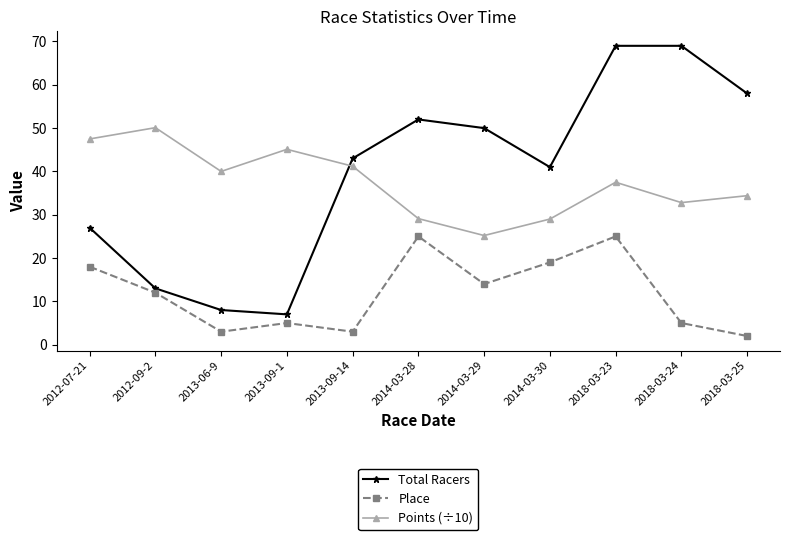

True or false: Place and Points (÷10) intersect in this chart.

False